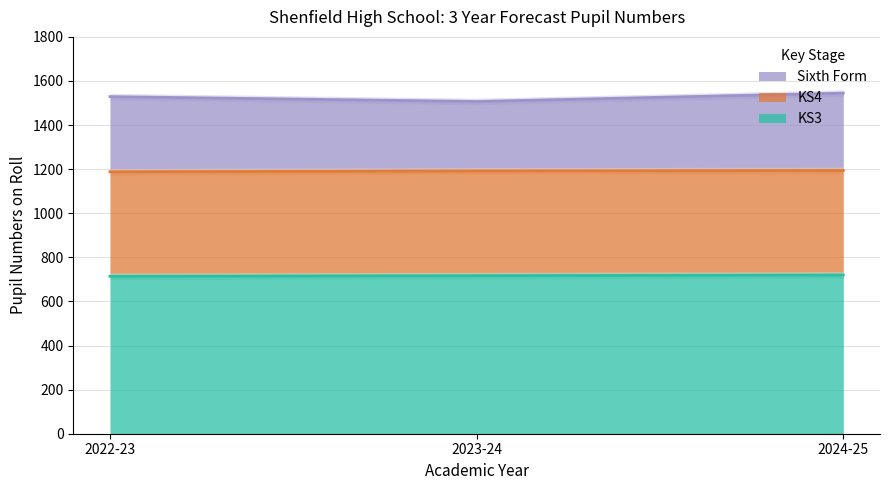

True or false: Sixth Form has a value of 500 at 2024-25.

False